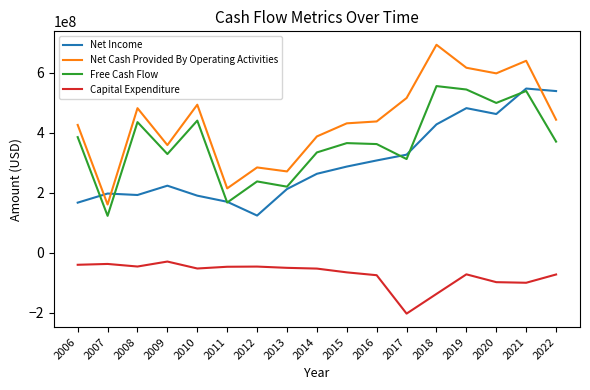

The value of Free Cash Flow at 2012 is 354697556. True or false?

False